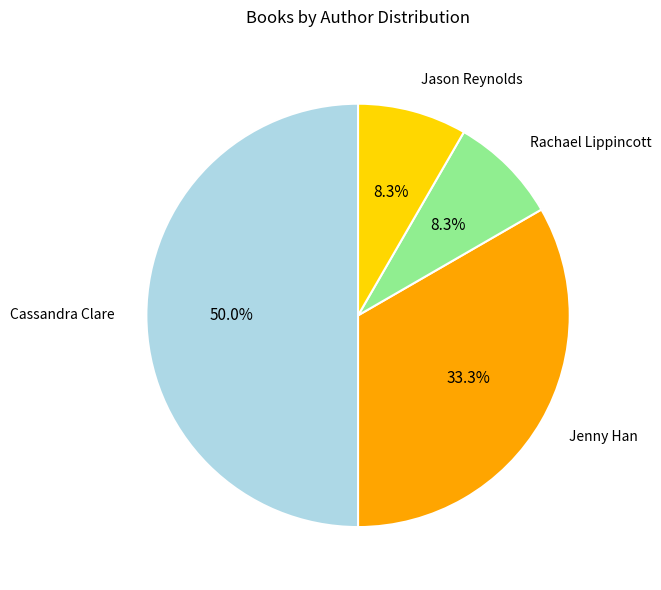

To the nearest percent, what is the average slice percentage?

25%